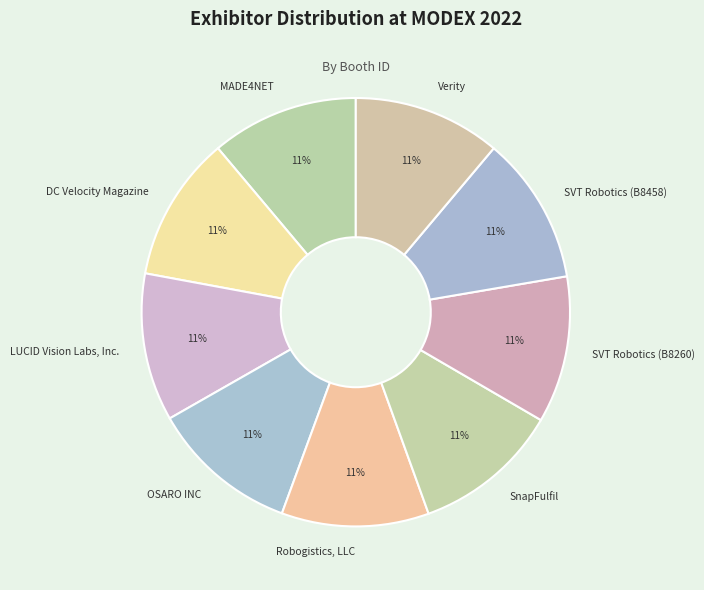

To the nearest percent, what is the combined percentage of SVT Robotics (B8458) and SVT Robotics (B8260)?

22%